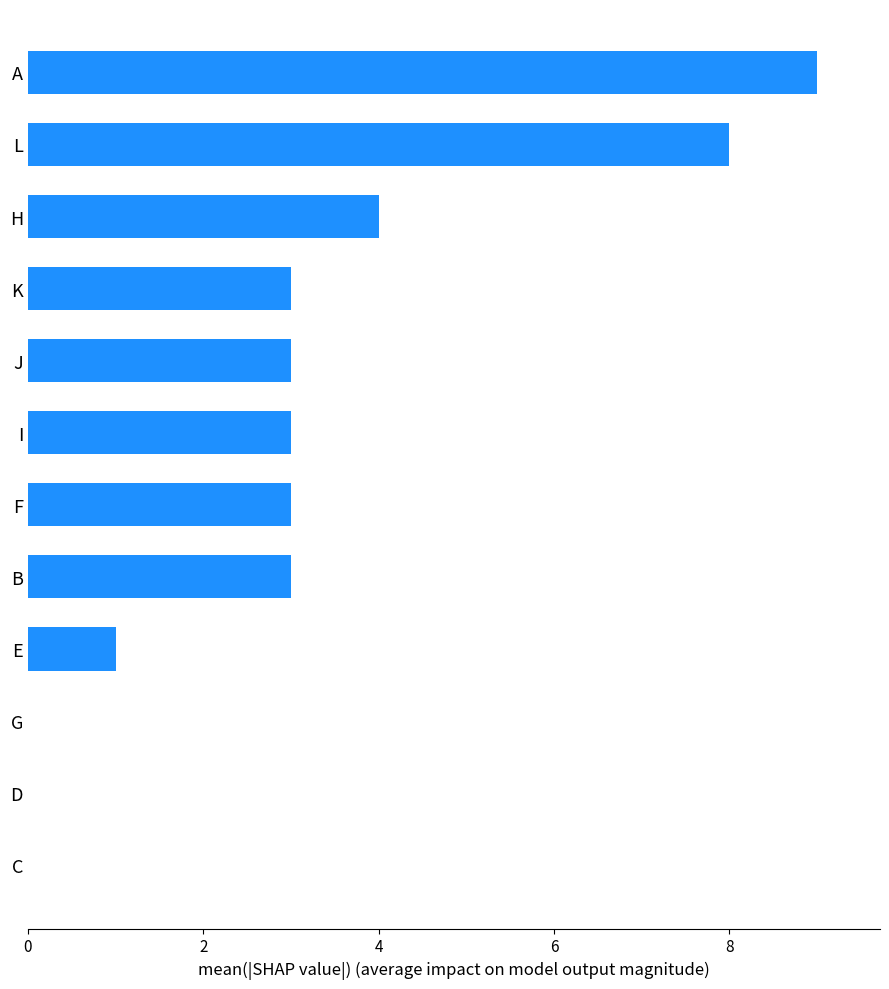

Reading bottom to top, what are all the values shown in this chart?

C=0	D=0	G=0	E=1	B=3	F=3	I=3	J=3	K=3	H=4	L=8	A=9